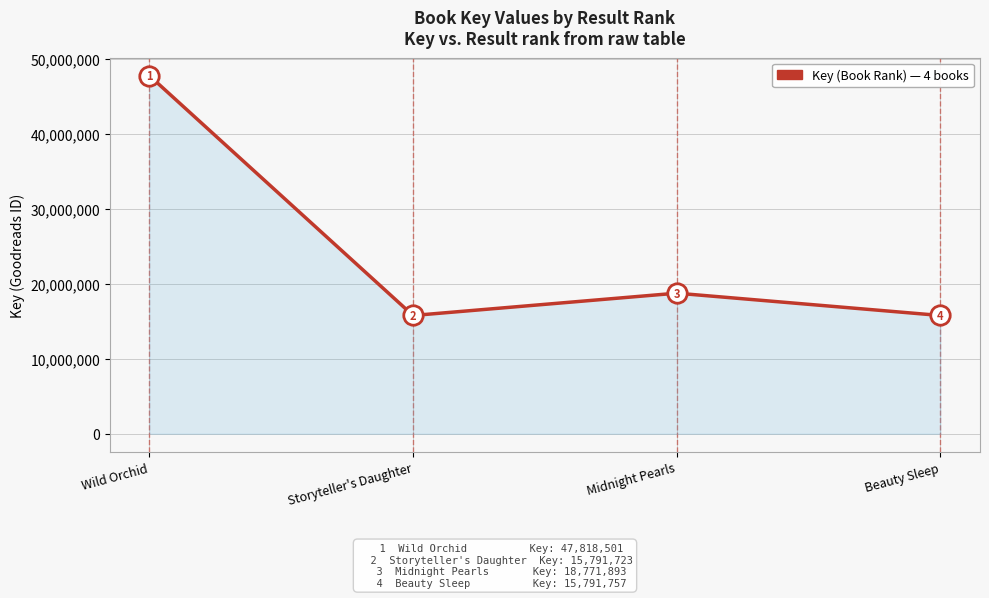

What is the difference between the second highest and minimum values?

2980170